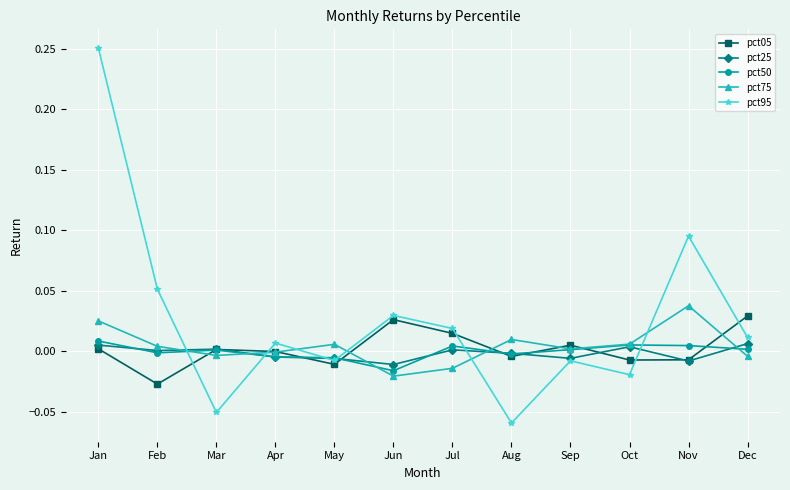

Which series has the largest range (max minus min)?

pct95